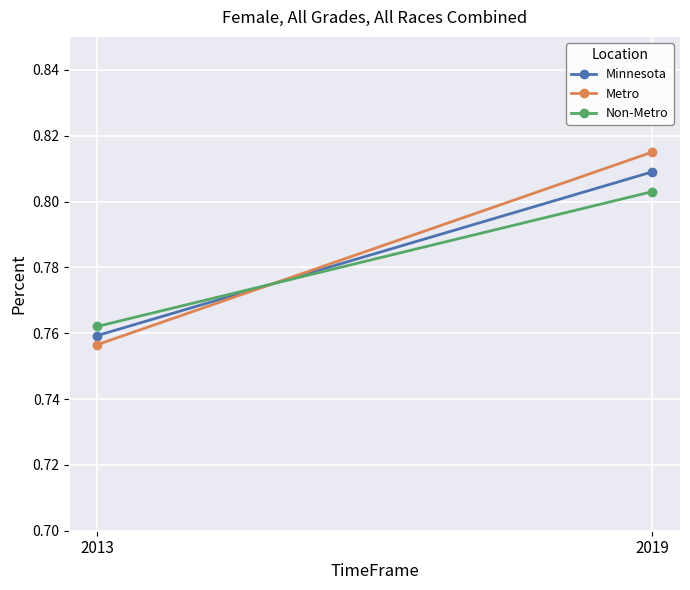

At which label does Non-Metro reach its minimum?

2013